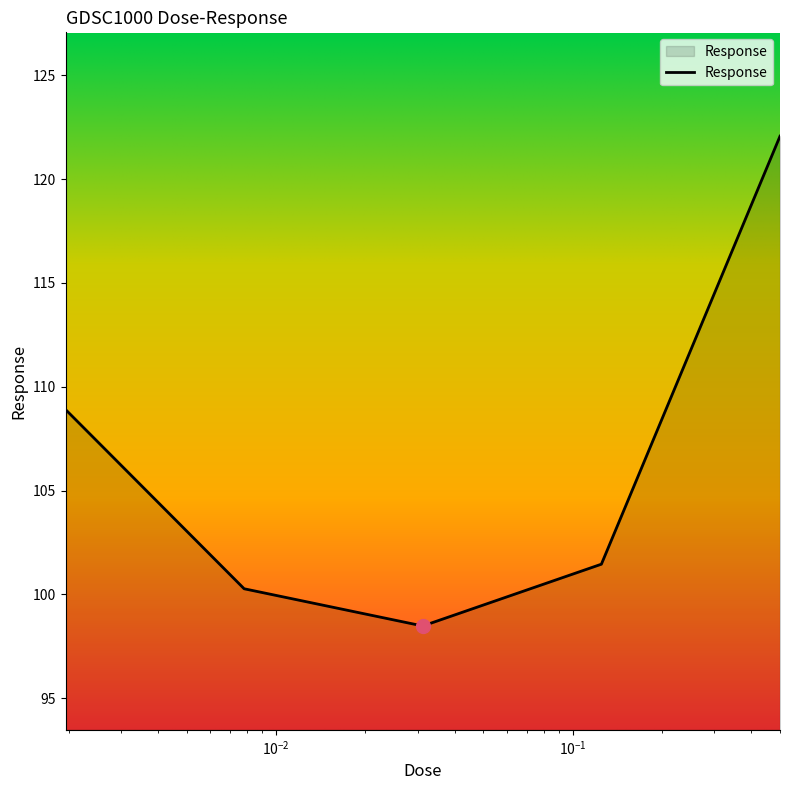

What is the average value?

106.2